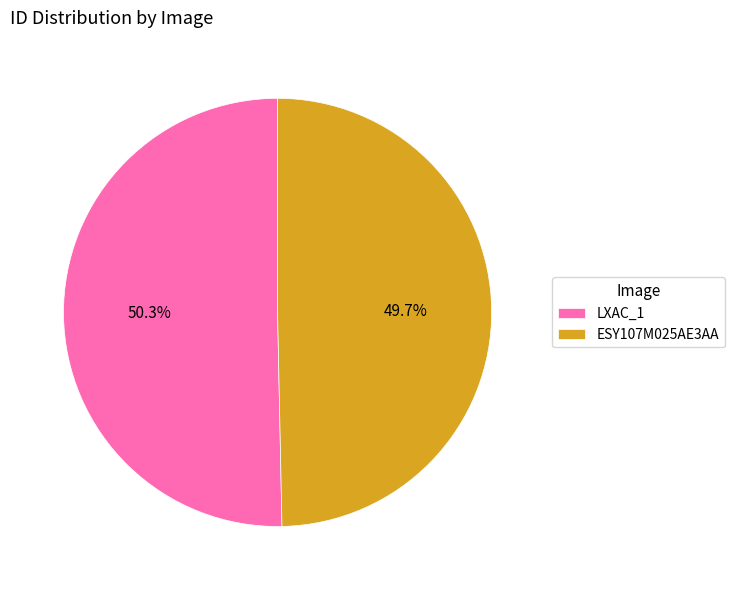

Is the sum of LXAC_1 and ESY107M025AE3AA greater than half?

Yes